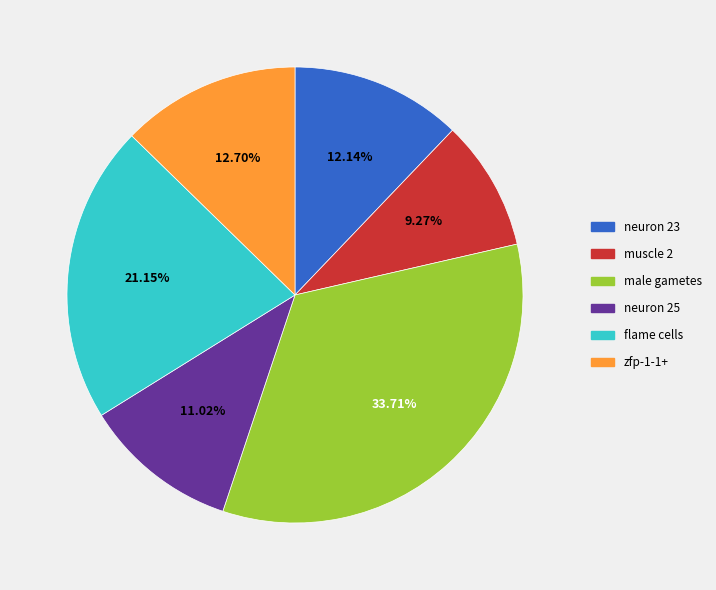

Between muscle 2 and neuron 23, which is larger?

neuron 23